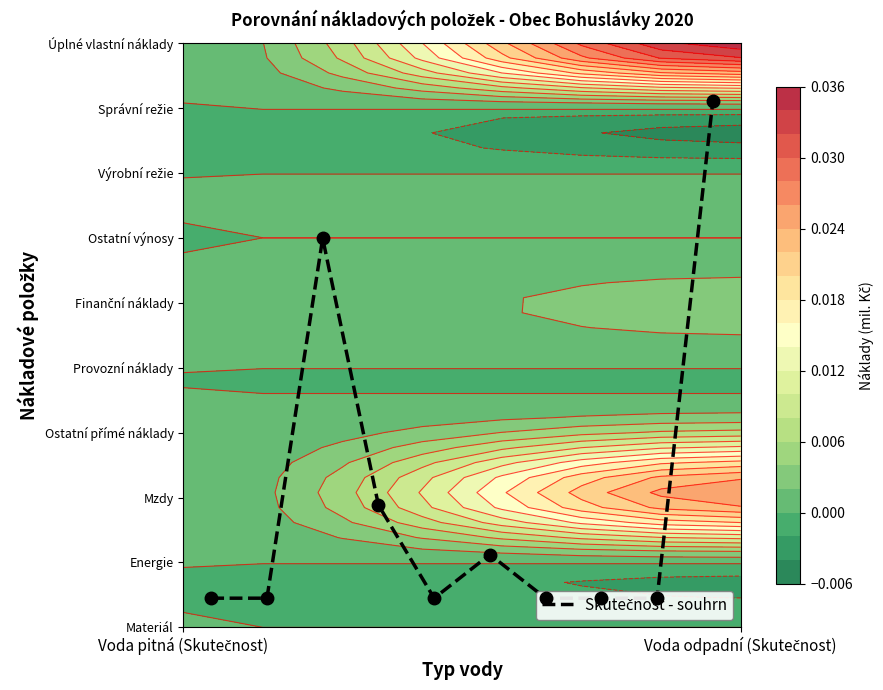

The value at 7 is 0.1. True or false?

False